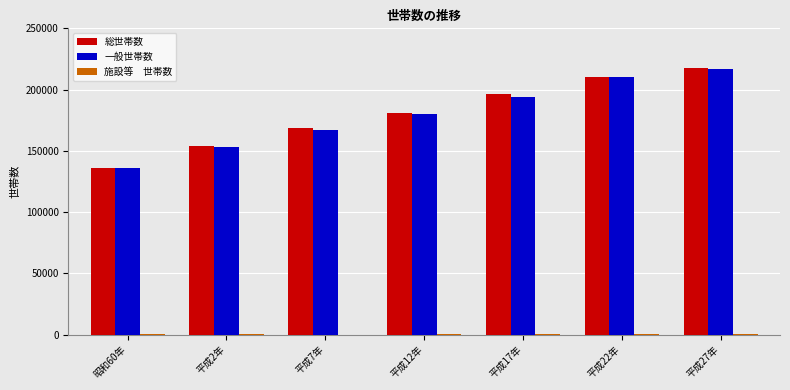

What is the total value across all series at 平成2年?

306875